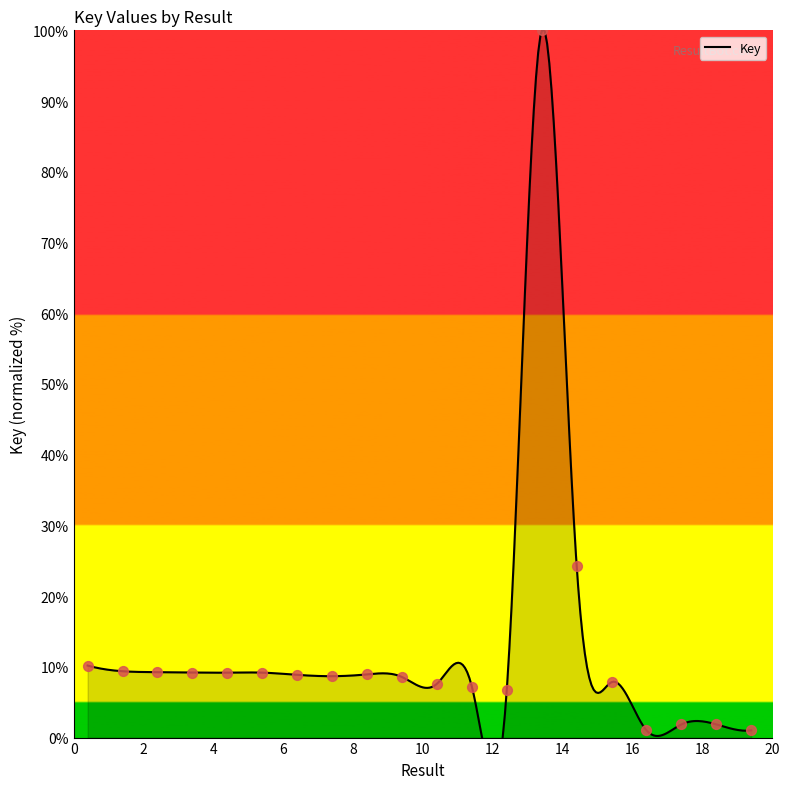

What is the change in value from 3 to 10?

-0.7